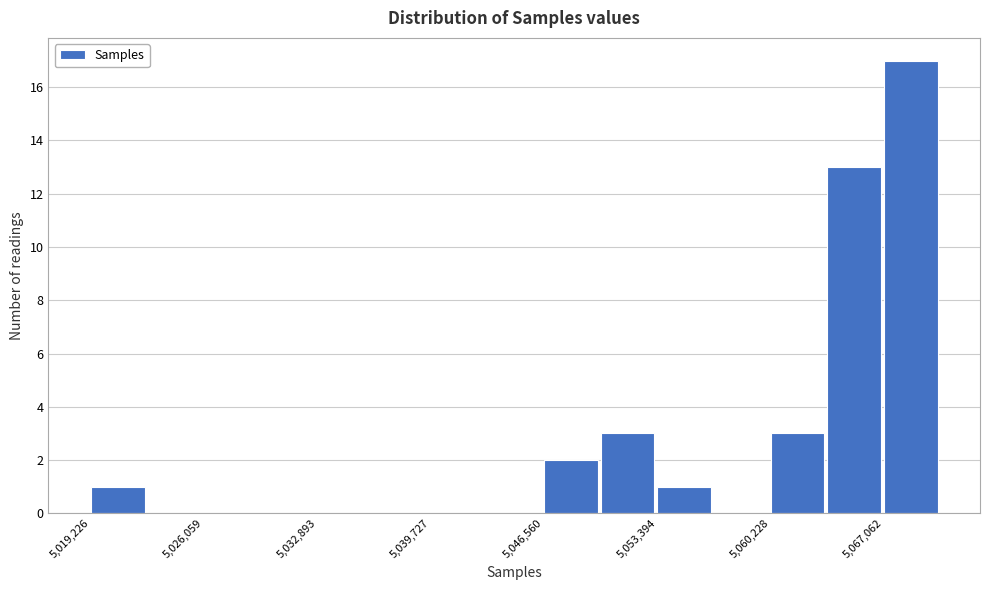

Read against the x-axis, roughly where is the centre of the tallest bar?

5069000